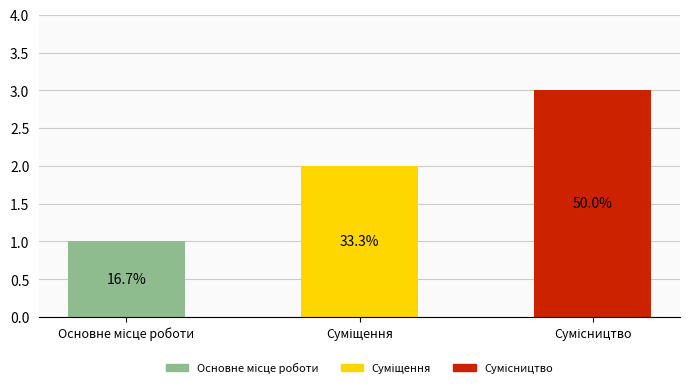

Are the bars horizontal?

No